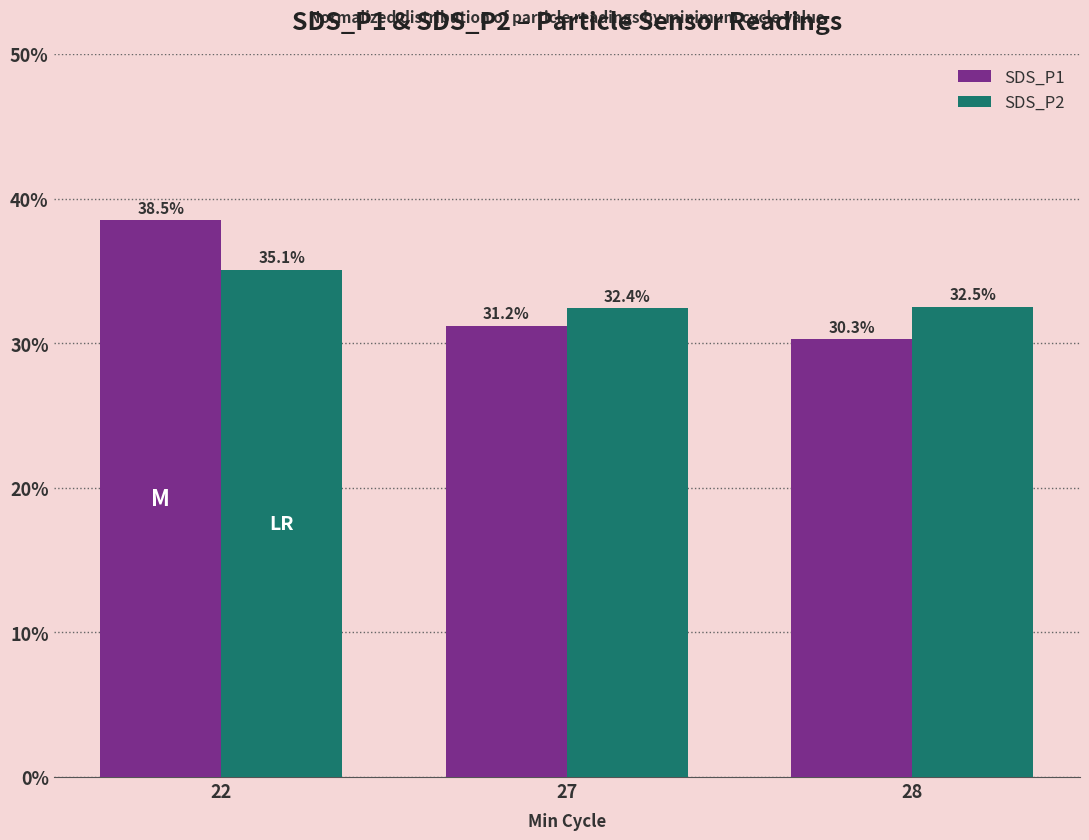

Are the bars grouped side by side (vs. stacked)?

Yes